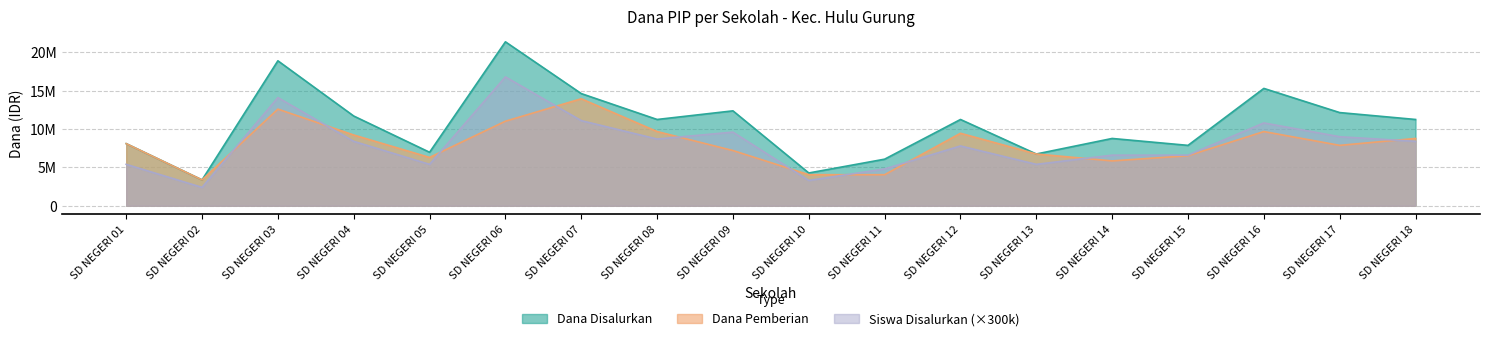

In Dana Disalurkan, how many points are higher than both neighbors (excluding endpoints)?

6